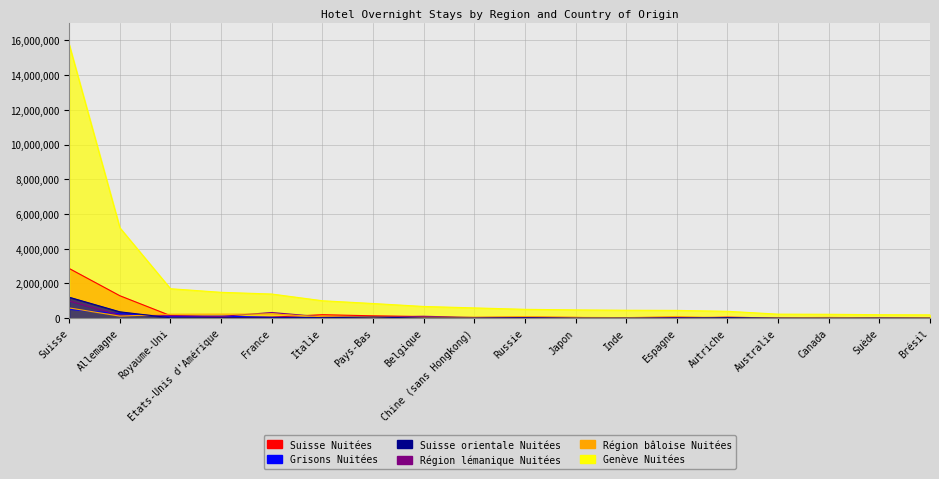

True or false: Région lémanique Nuitées and Suisse Nuitées intersect in this chart.

False